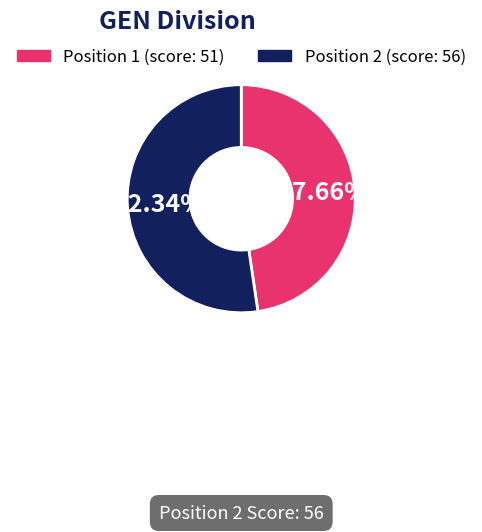

Is there a majority slice in this chart?

Yes